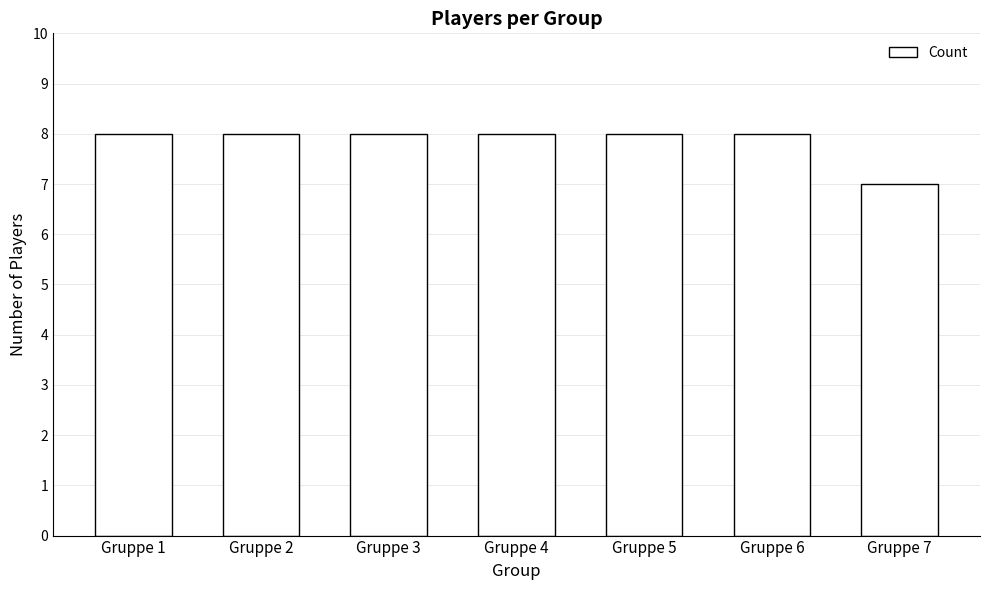

Which category has the lowest value across all series?

Gruppe 7